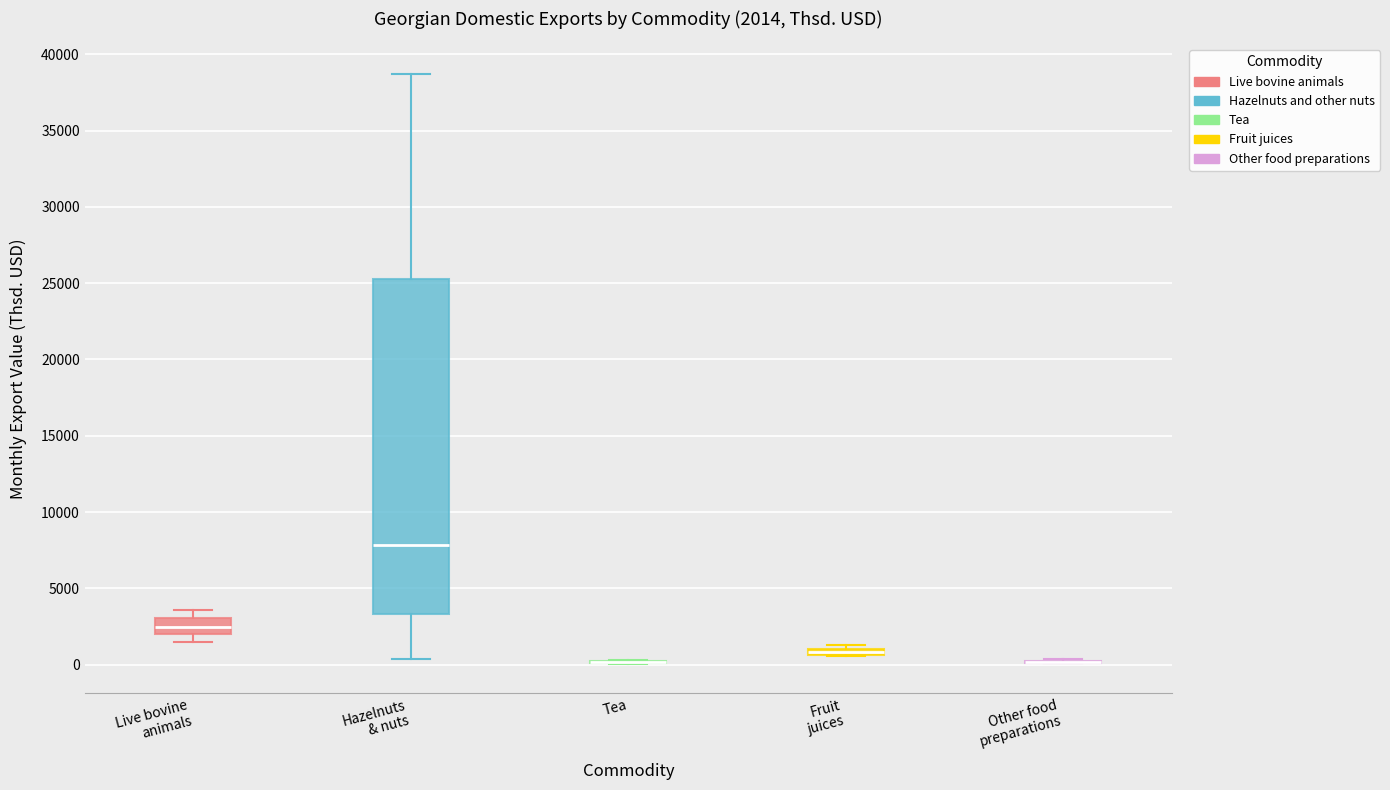

Comparing the boxes themselves (not the whiskers), which one is the tallest?

Hazelnuts & nuts